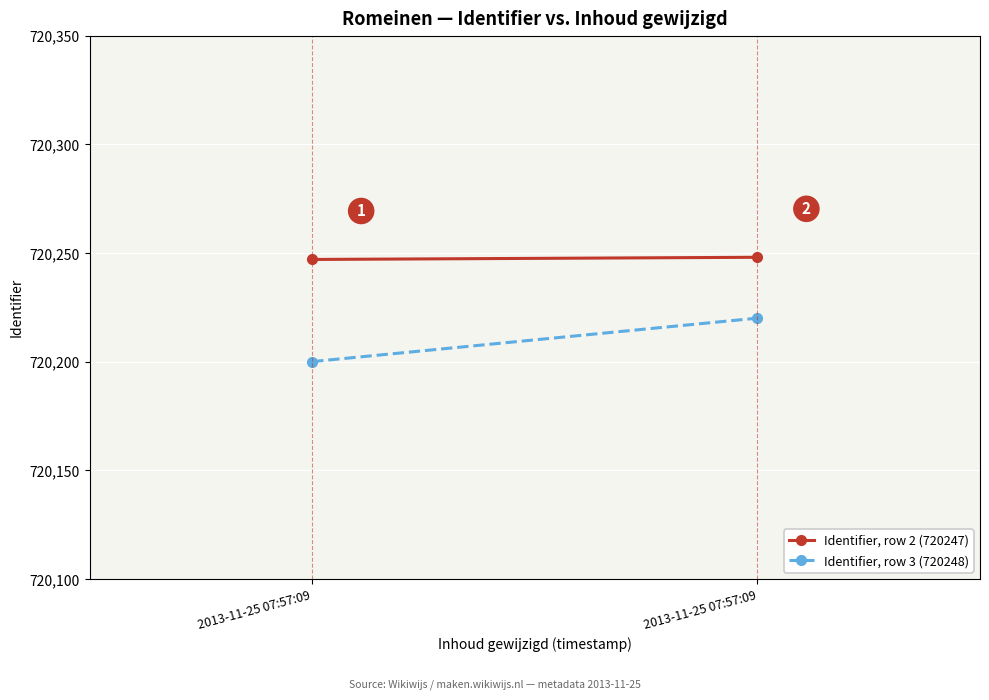

Which series changed the most between 2013-11-25 07:57:09 and 2013-11-25 07:57:09?

Identifier, row 3 (720248)